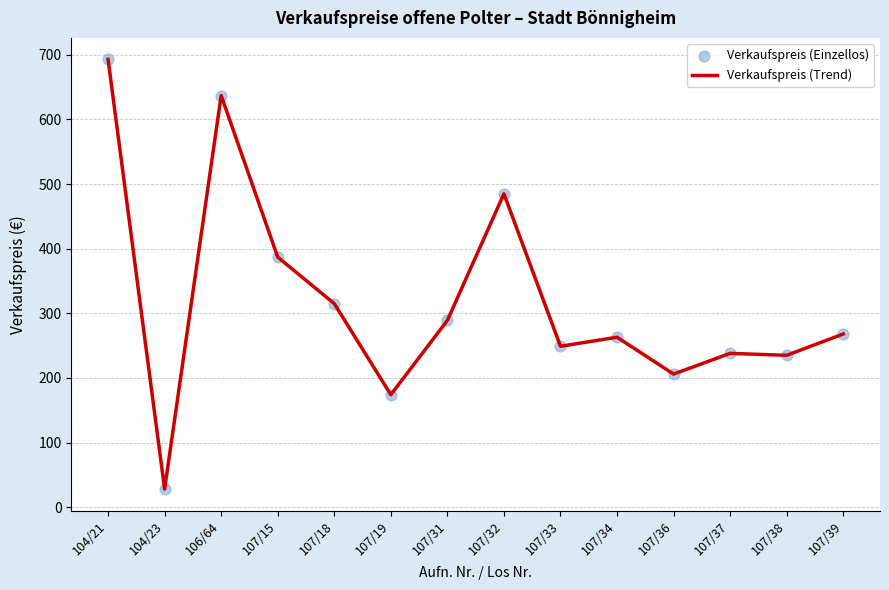

What is the approximate value at 107/37, to the nearest 10?

240